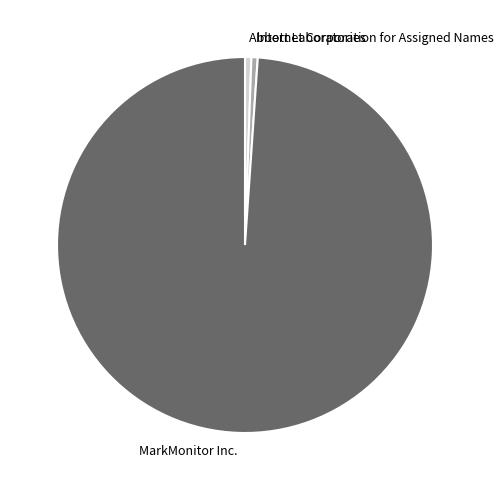

True or false: Abbott Laboratories accounts for 15% of the total.

False